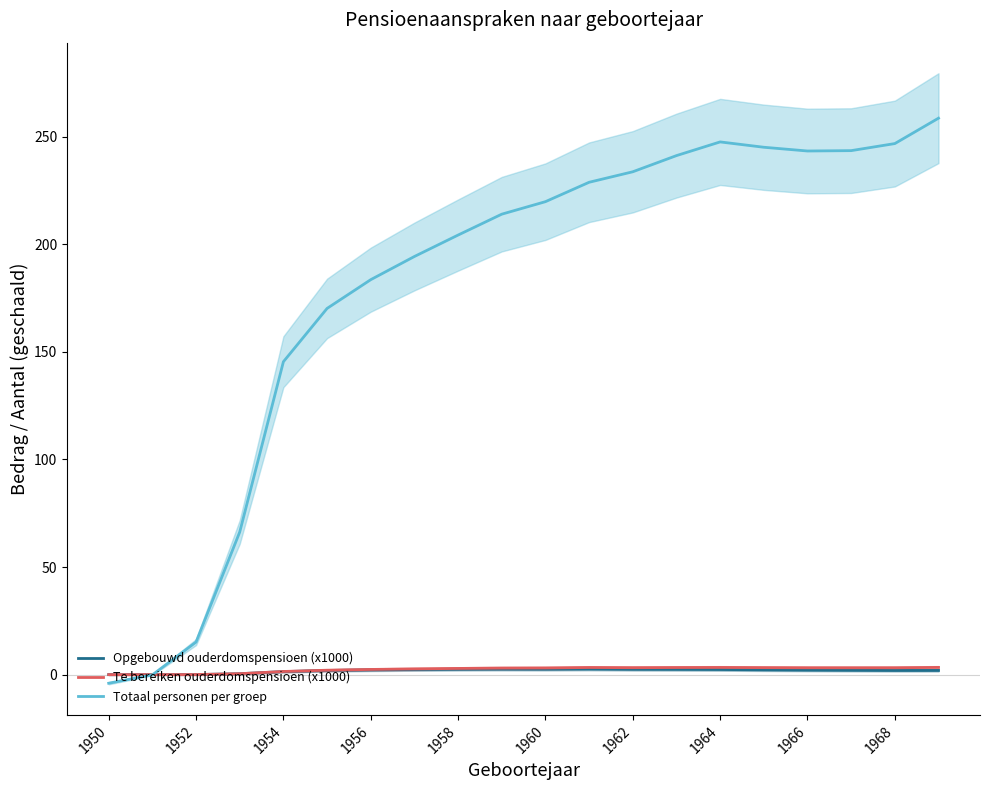

Which series changed the most between 13 and 17?

Totaal personen per groep